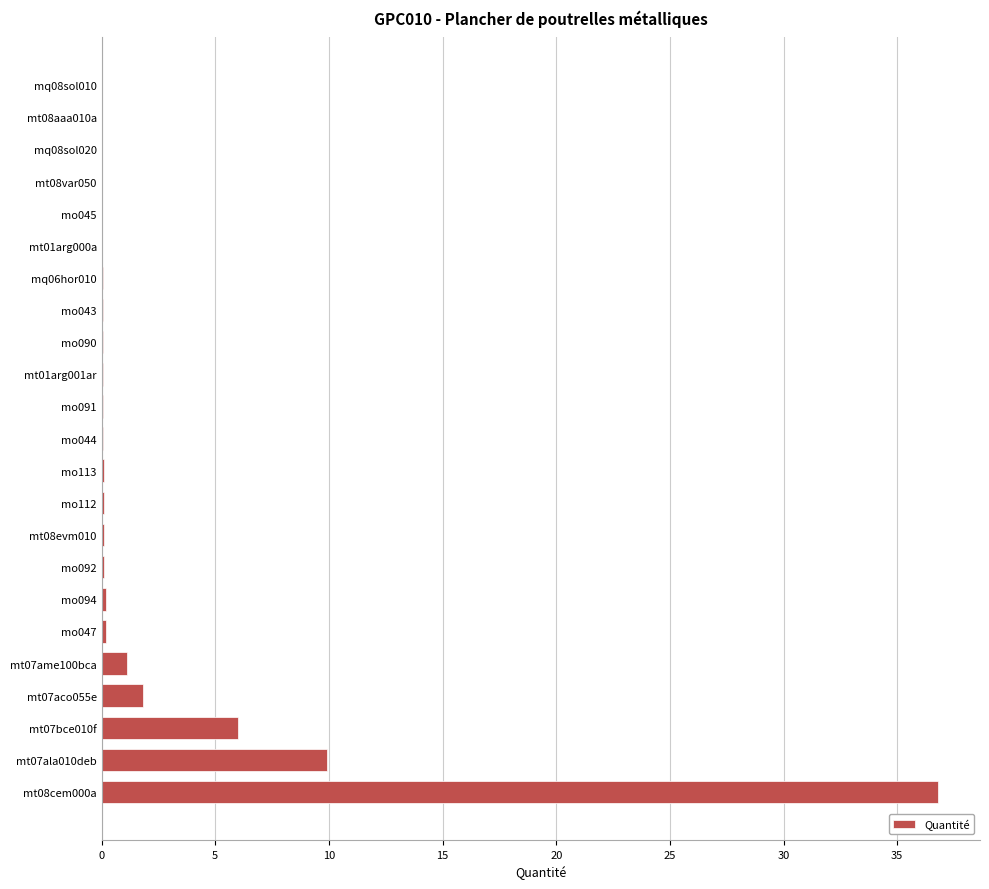

Where is the data nearest to the value 18?

mt07ala010deb